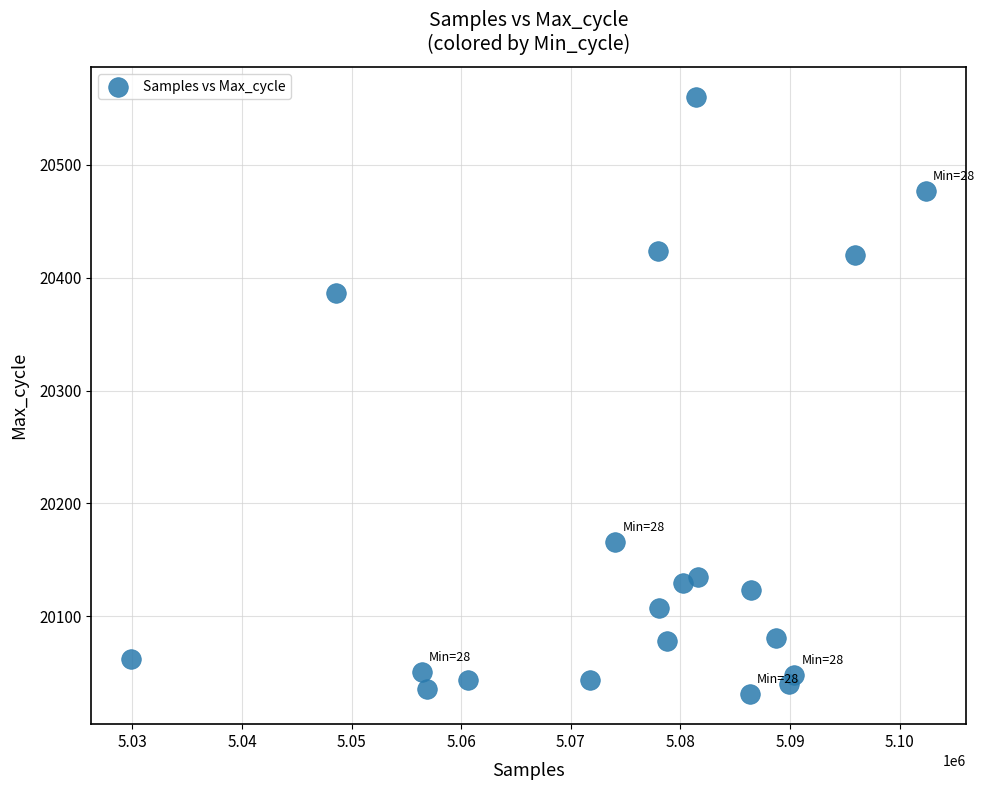

What is the range of Y values (max minus min)?

529